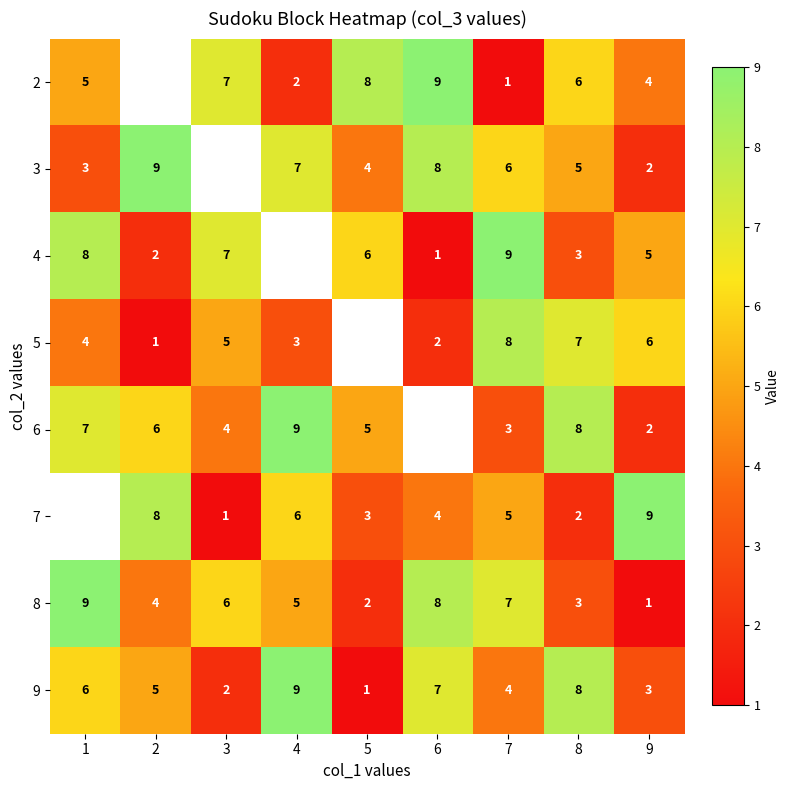

Is the value of 7 at 3 greater than the value of 8 at 8?

No